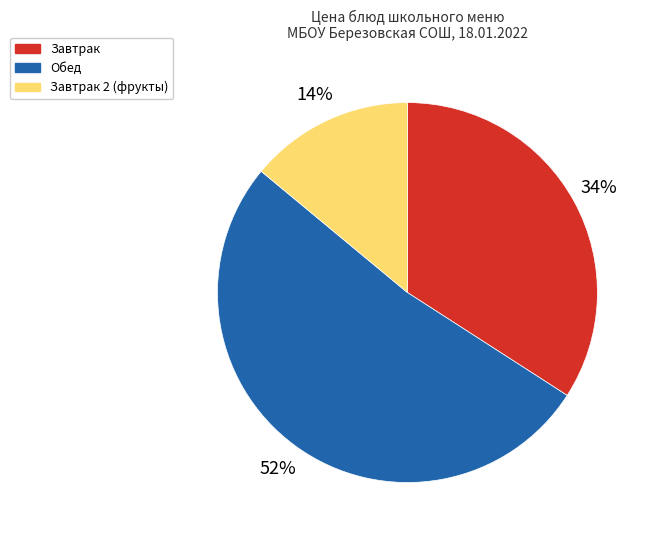

To the nearest percent, what percentage of the pie is Завтрак?

34%